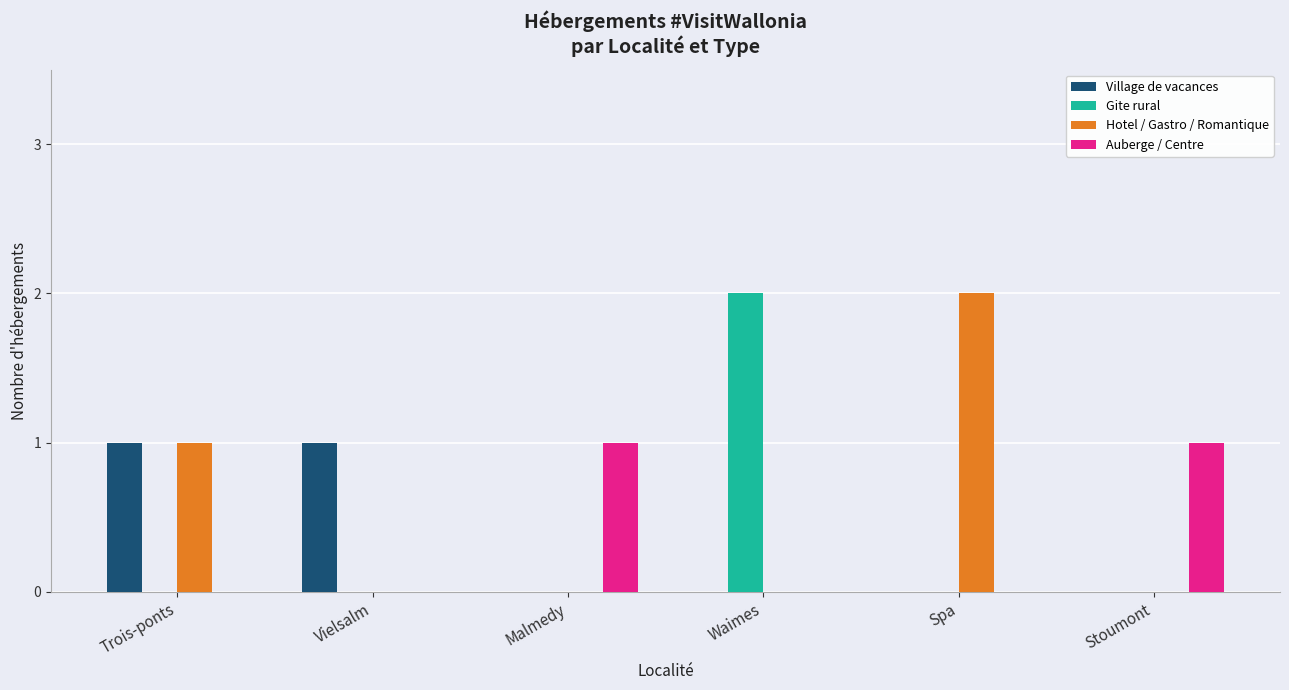

What is the greatest value displayed?

2